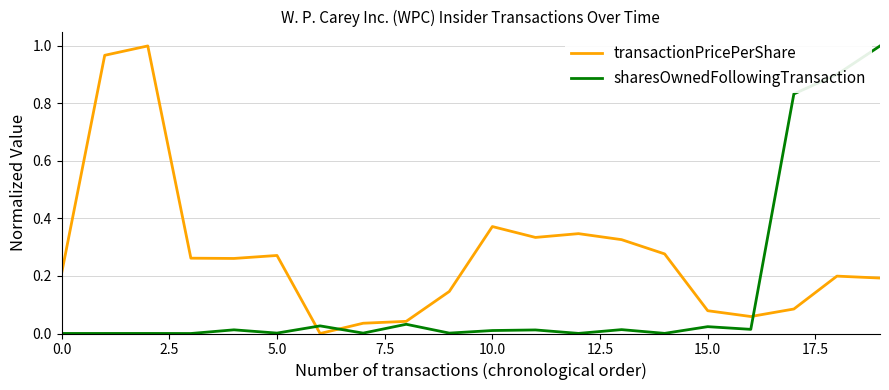

List the series in order of their overall mean, highest first.

transactionPricePerShare, sharesOwnedFollowingTransaction